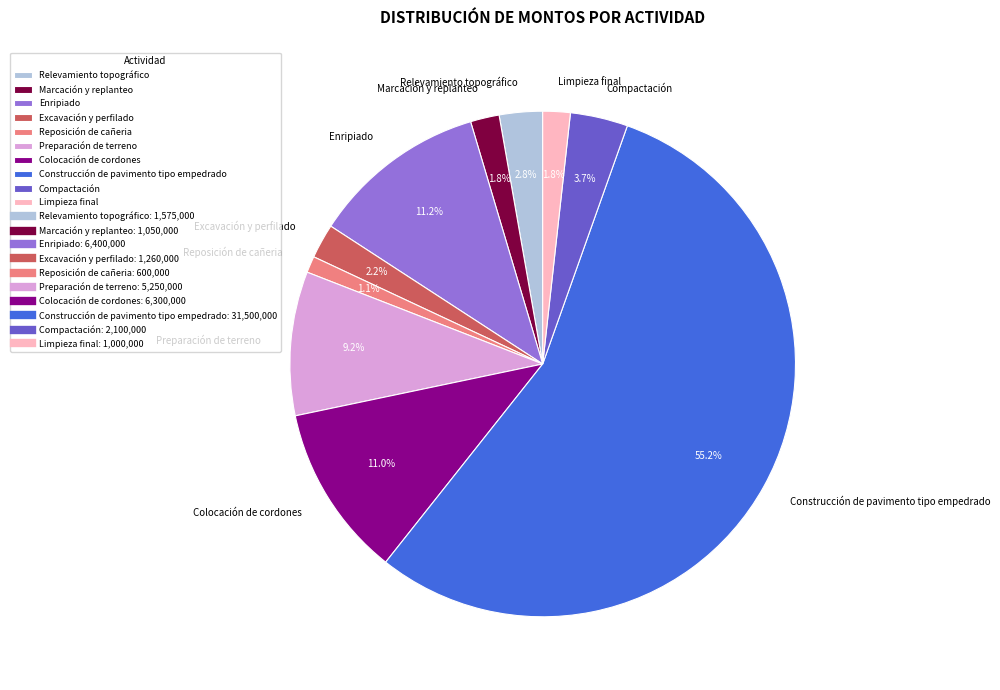

Is it true that Excavación y perfilado is 2% of the pie?

True